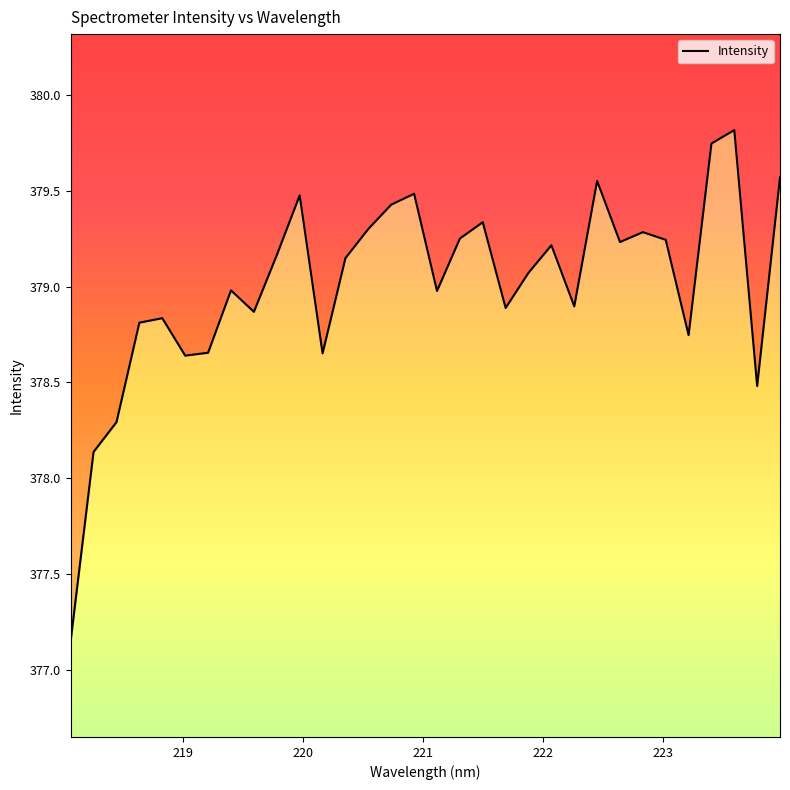

The value at 13 is 99.5. True or false?

False